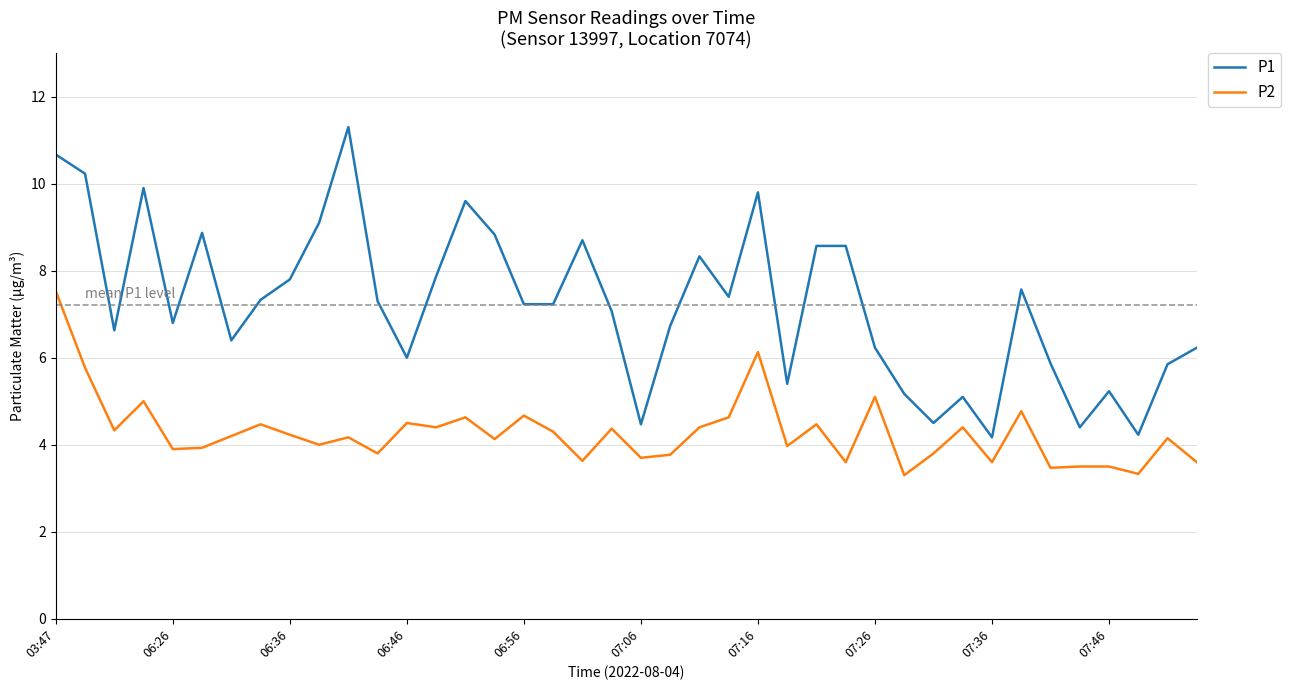

Which series has the widest spread of values?

P1